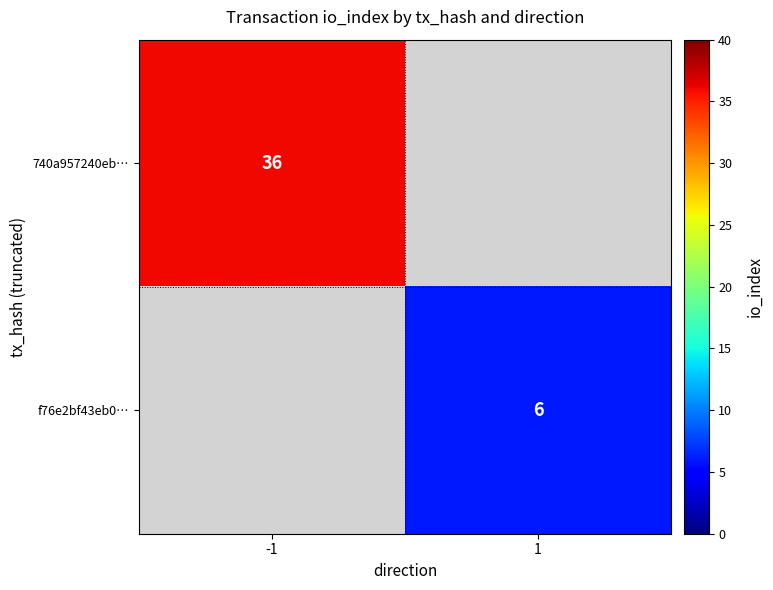

The value of 740a957240eb… at -1 is 16. True or false?

False